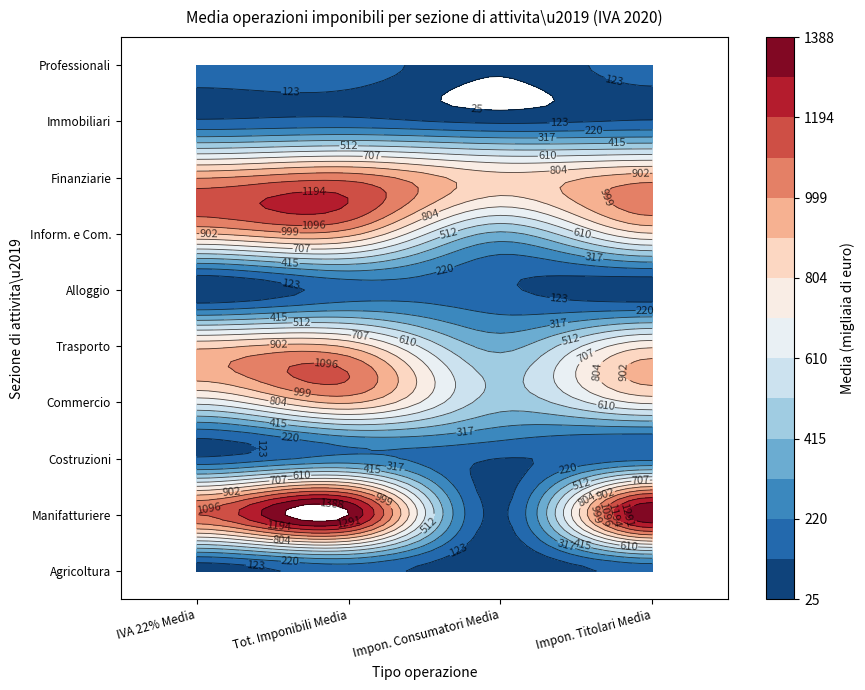

Reading right to left, extract all data points from this chart.

Agricoltura, silvicoltura e pesca: 3=159.0	2=40.1	1=164.8	0=60.2
Attivita\u2019 manifatturiere: 3=1387.3	2=100.9	1=1388.5	0=1094.7
Costruzioni: 3=190.7	2=120.7	1=251.9	0=136.4
Commercio all\u2019ingrosso e al dettaglio: 3=726.1	2=460.1	1=915.7	0=638.3
Trasporto e magazzinaggio: 3=787.4	2=384.7	1=882.4	0=873.5
Attivita\u2019 dei servizi di alloggio: 3=55.6	2=139.4	1=168.5	0=25.4
Servizi di informazione e comunicazione: 3=796.0	2=391.2	1=940.1	0=898.6
Attivita\u2019 finanziarie e assicurative: 3=953.8	2=836.9	1=1058.9	0=991.8
Attivita\u2019 immobiliari: 3=131.6	2=100.7	1=152.6	0=135.8
Attivita\u2019 professionali, scientifiche: 3=173.4	2=36.2	1=187.7	0=179.8